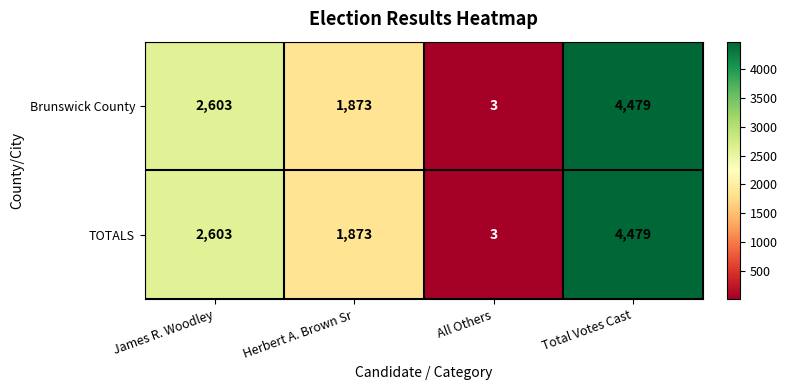

Reading left to right, transcribe all the data shown in this chart.

Brunswick County: James R. Woodley=2603	Herbert A. Brown Sr=1873	All Others=3	Total Votes Cast=4479
TOTALS: James R. Woodley=2603	Herbert A. Brown Sr=1873	All Others=3	Total Votes Cast=4479